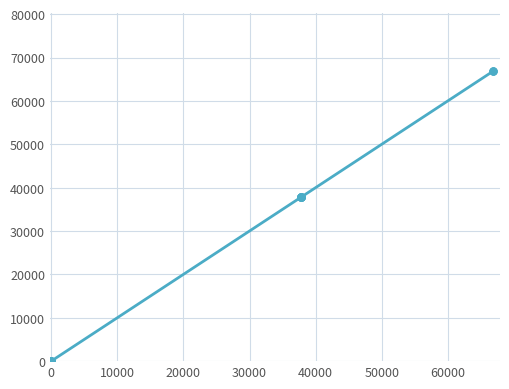

What is the average value?

30067